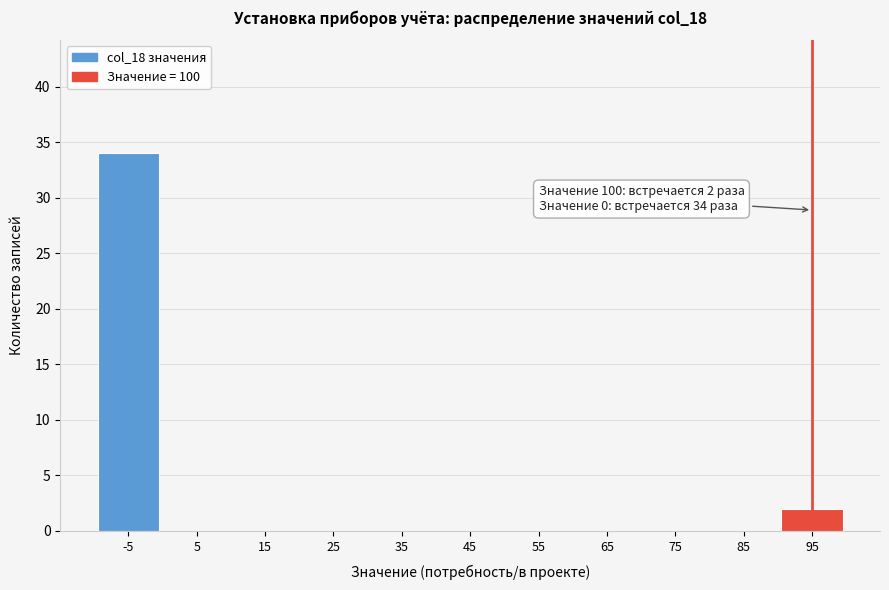

Reading left to right, transcribe all the data shown in this chart.

-5=34	5=0	15=0	25=0	35=0	45=0	55=0	65=0	75=0	85=0	95=2